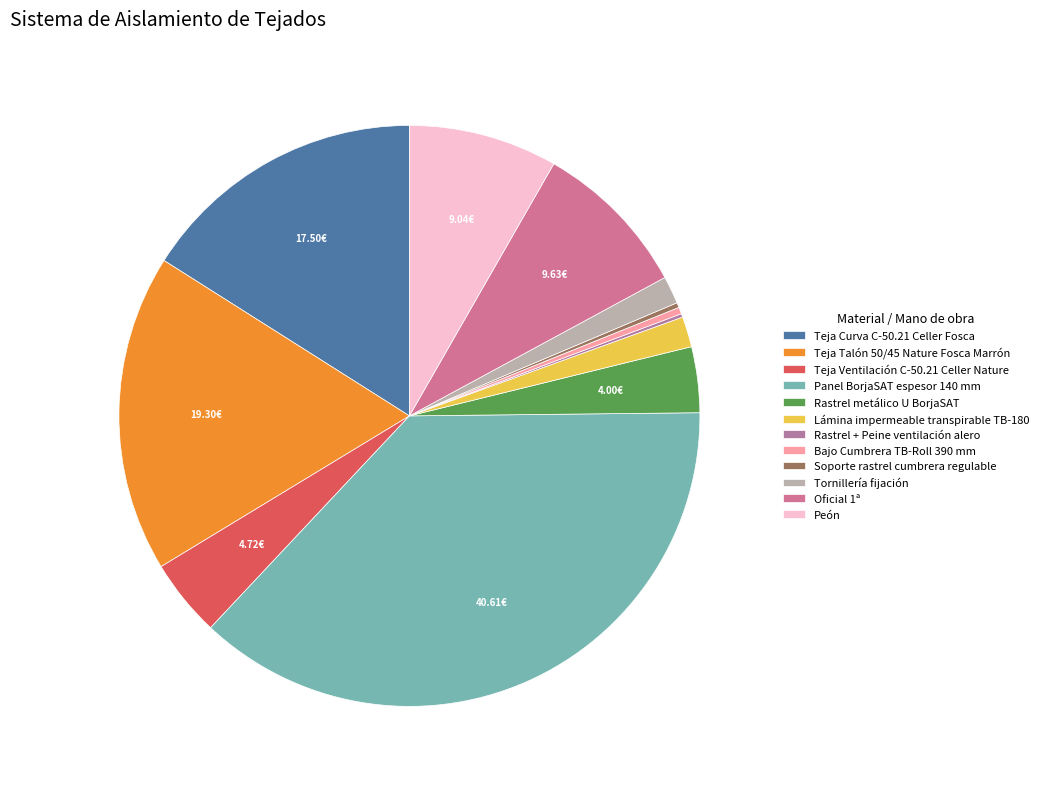

How much of the chart is everything except Teja Curva C-50.21 Celler Fosca?

84.0%